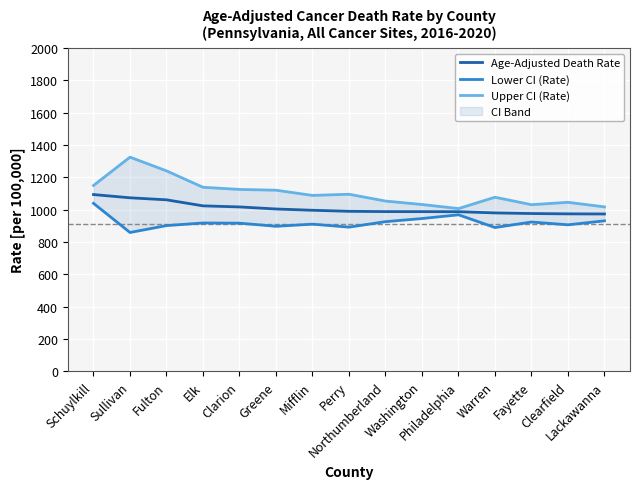

What is the value of the Lower CI (Rate) point at the 10th from the left?

945.2